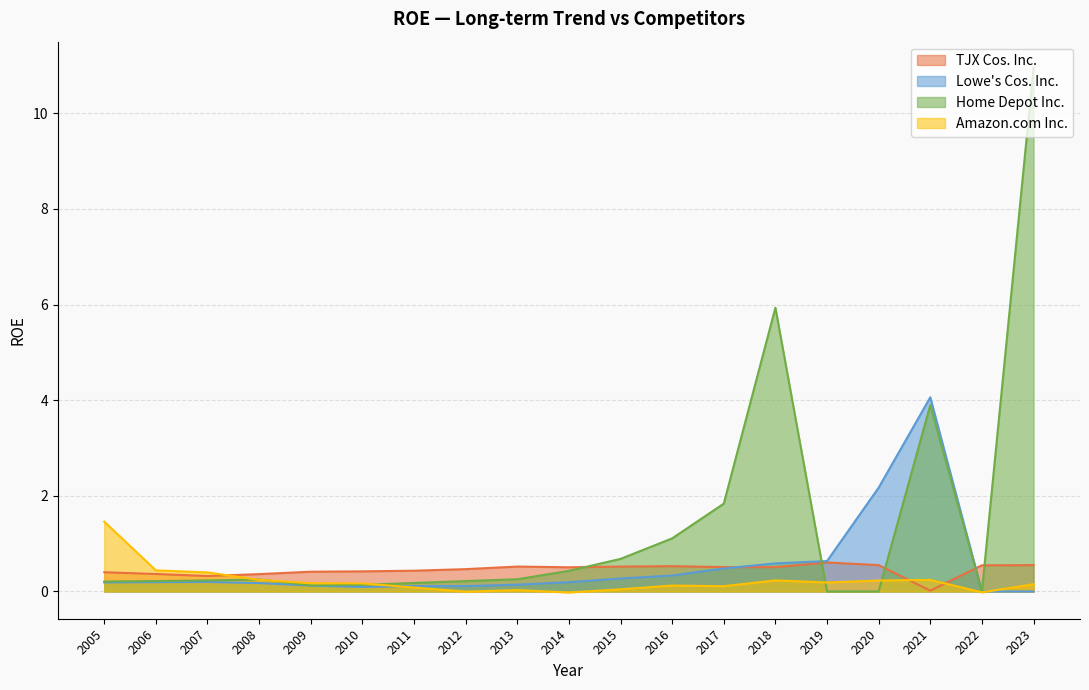

Where is the first local maximum for Home Depot Inc.?

2008